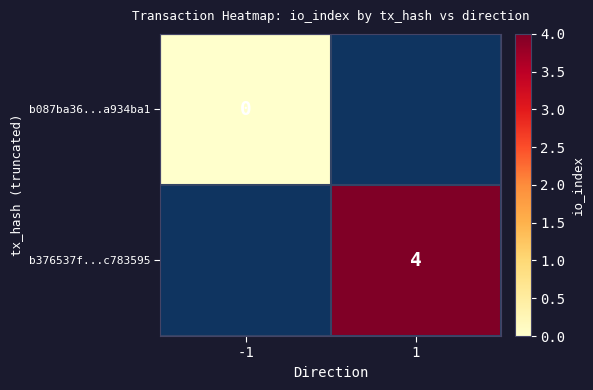

The b376537f...c783595 series shows 6 at 1. True or false?

False